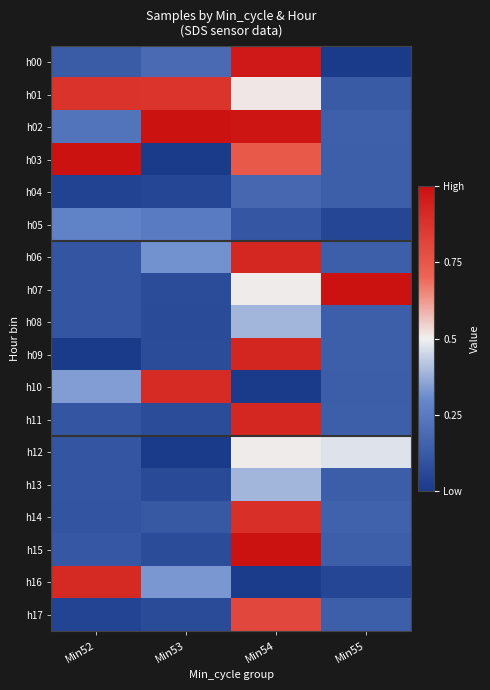

Reading left to right, what are all the values shown in this chart?

h00: Min52=0.1	Min53=0.2	Min54=1.0	Min55=0.0
h01: Min52=0.9	Min53=0.9	Min54=0.5	Min55=0.1
h02: Min52=0.2	Min53=1.0	Min54=1.0	Min55=0.1
h03: Min52=1.0	Min53=0.0	Min54=0.7	Min55=0.1
h04: Min52=0.0	Min53=0.0	Min54=0.2	Min55=0.1
h05: Min52=0.3	Min53=0.3	Min54=0.1	Min55=0.0
h06: Min52=0.1	Min53=0.3	Min54=0.9	Min55=0.1
h07: Min52=0.1	Min53=0.1	Min54=0.5	Min55=1.0
h08: Min52=0.1	Min53=0.1	Min54=0.4	Min55=0.1
h09: Min52=0.0	Min53=0.1	Min54=0.9	Min55=0.1
h10: Min52=0.3	Min53=0.9	Min54=0.0	Min55=0.1
h11: Min52=0.1	Min53=0.1	Min54=0.9	Min55=0.1
h12: Min52=0.1	Min53=0.0	Min54=0.5	Min55=0.5
h13: Min52=0.1	Min53=0.1	Min54=0.4	Min55=0.1
h14: Min52=0.1	Min53=0.1	Min54=0.9	Min55=0.2
h15: Min52=0.1	Min53=0.1	Min54=1.0	Min55=0.1
h16: Min52=0.9	Min53=0.3	Min54=0.0	Min55=0.0
h17: Min52=0.0	Min53=0.1	Min54=0.8	Min55=0.1